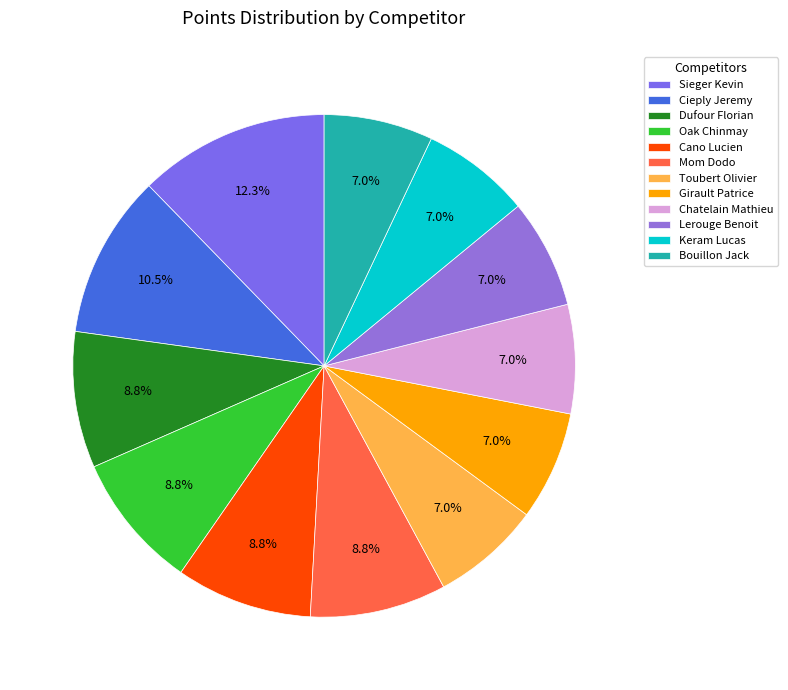

Between Mom Dodo and Dufour Florian, which is larger?

Mom Dodo